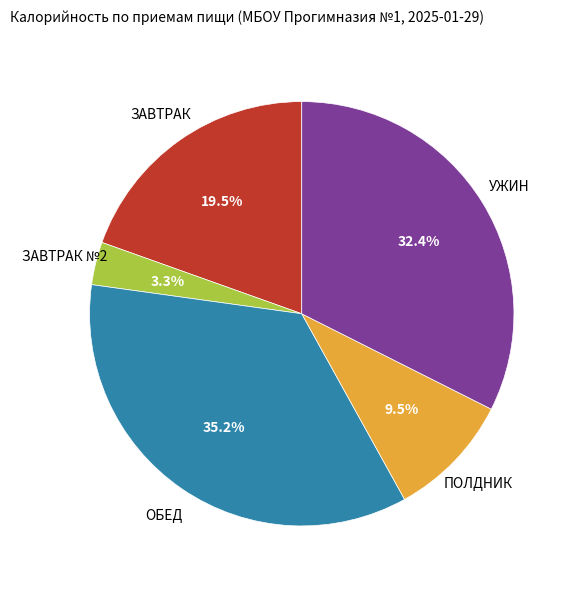

Between УЖИН and ПОЛДНИК, which is larger?

УЖИН